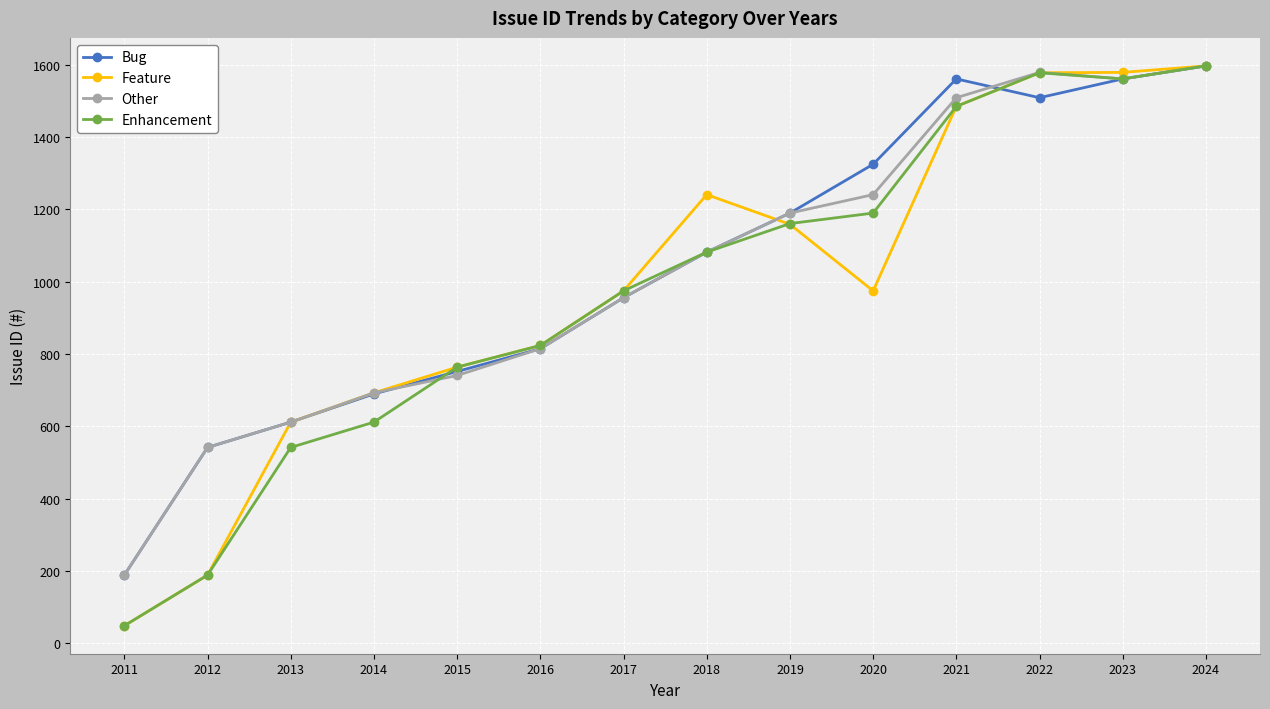

What is the value of the Feature point at the 10th from the left?

975